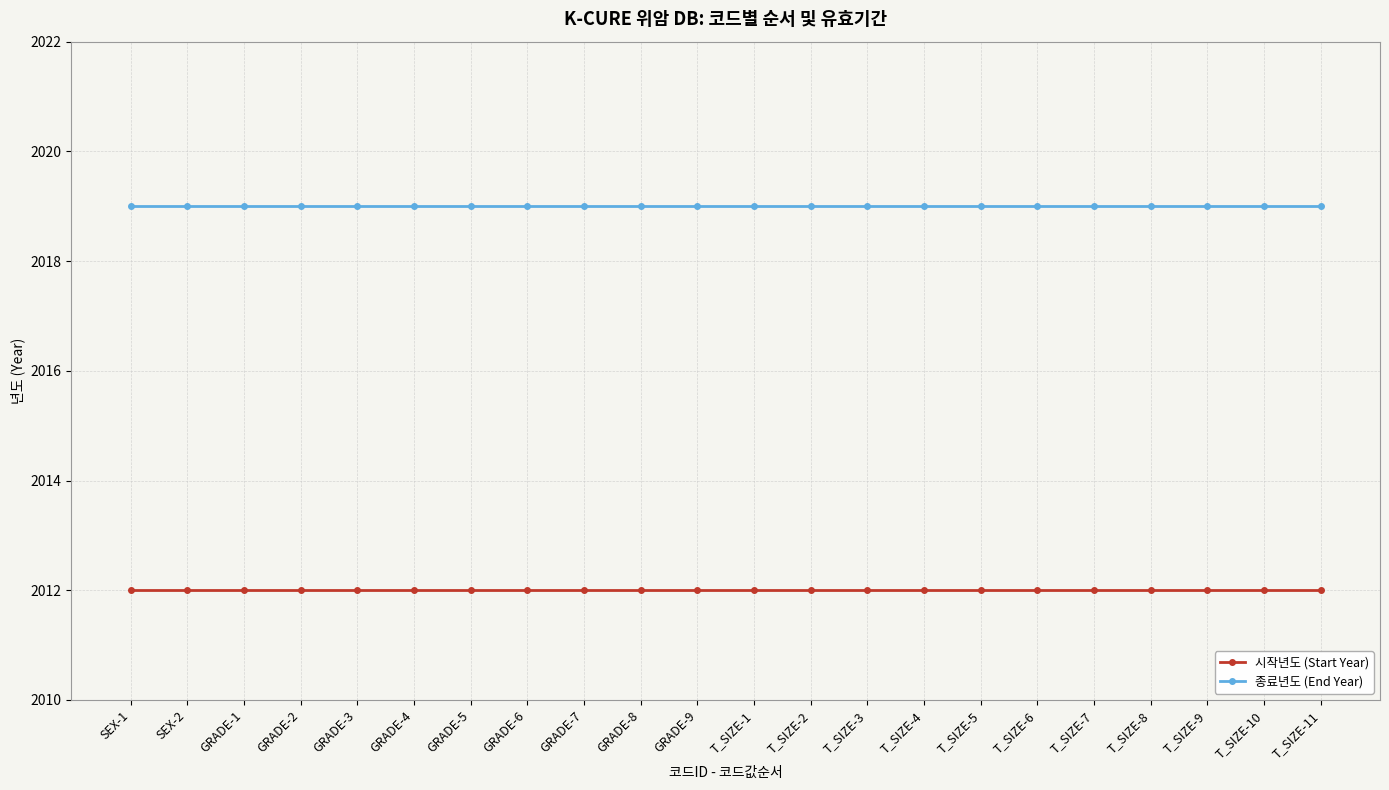

At how many categories does at least one series exceed 2016?

22